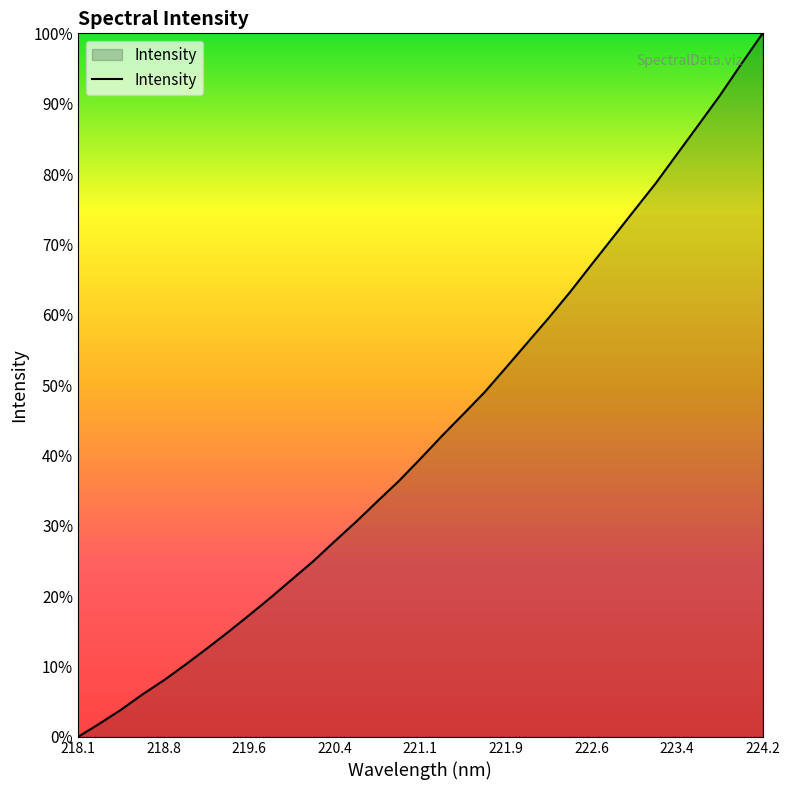

Is this an area chart (filled region under the line)?

Yes